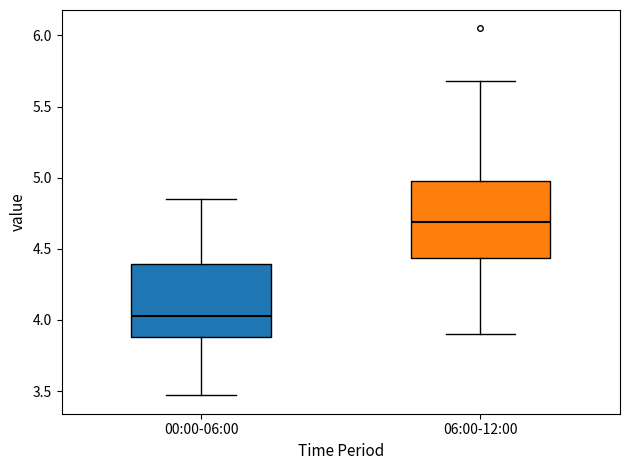

Where does the median line of the box for 06:00-12:00 sit on the y-axis? The values are not printed on the chart, so give them approximately, as read against the axis.

4.70